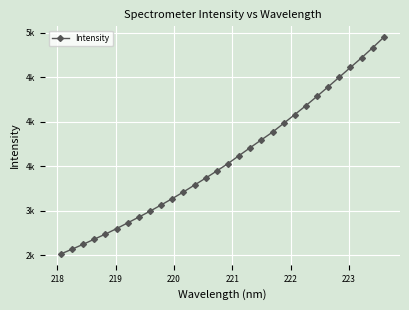

Does the chart have visible grid lines?

Yes